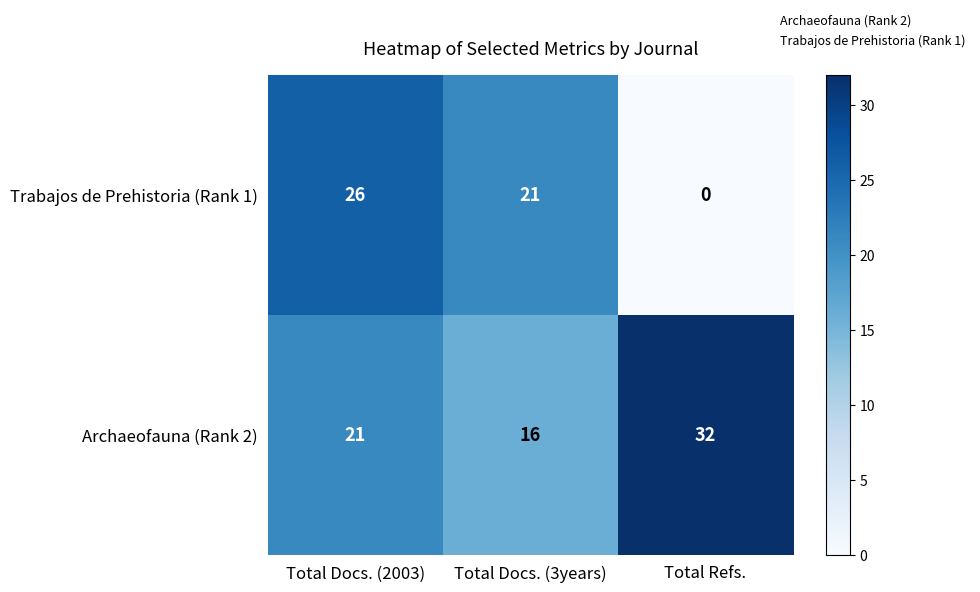

True or false: Trabajos de Prehistoria (Rank 1) has a value of 17 at Total Refs..

False